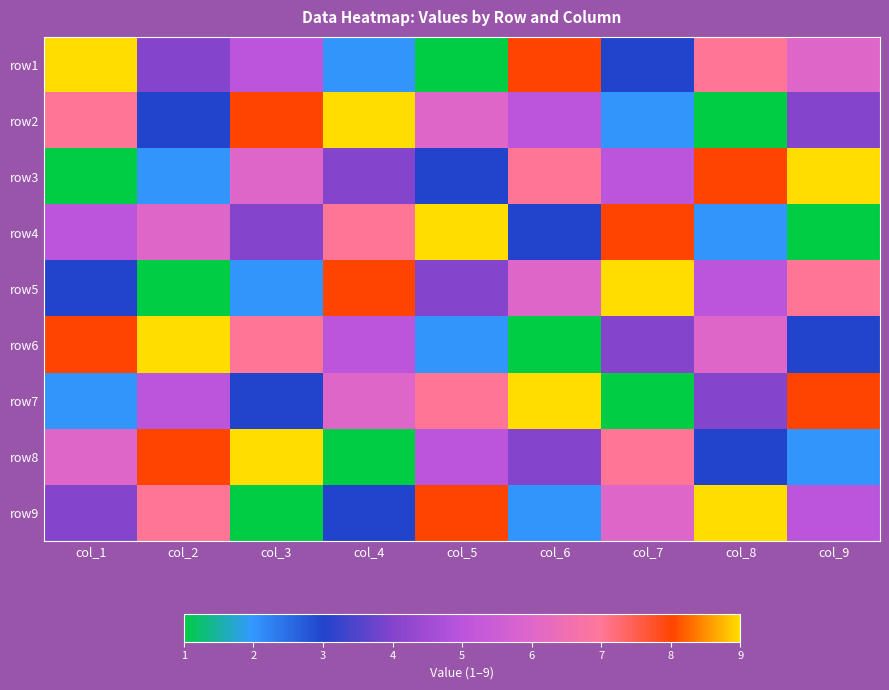

How many series are shown in this chart?

9